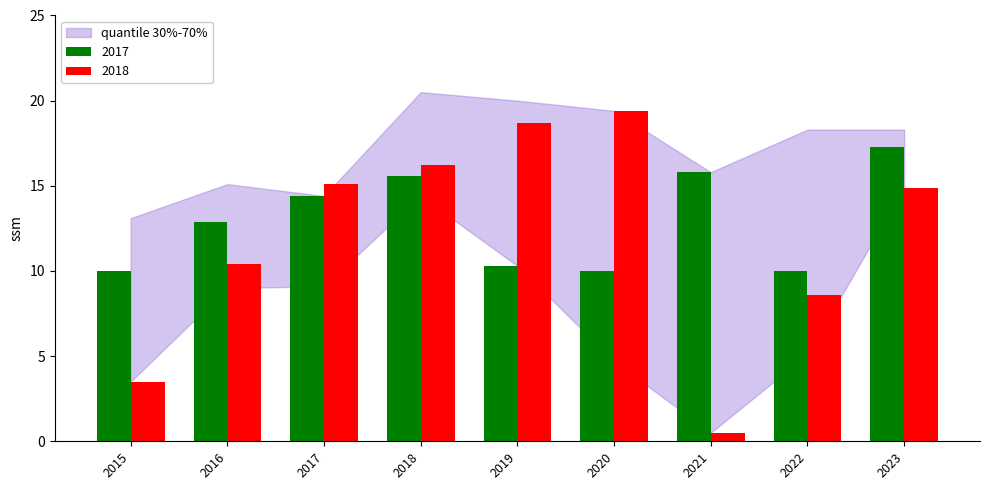

What is the smallest value displayed?

0.5